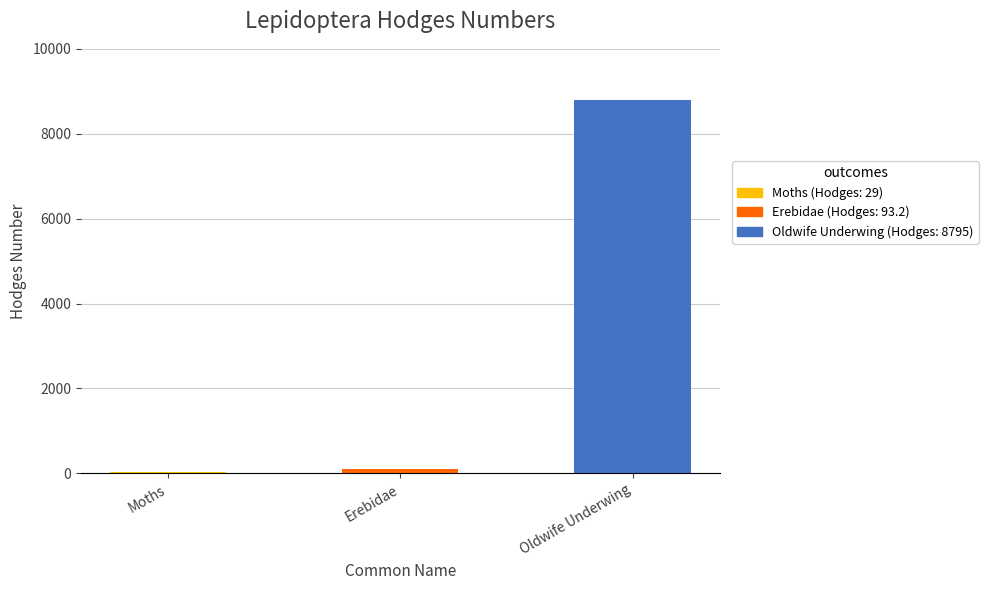

How many series are shown in this chart?

1